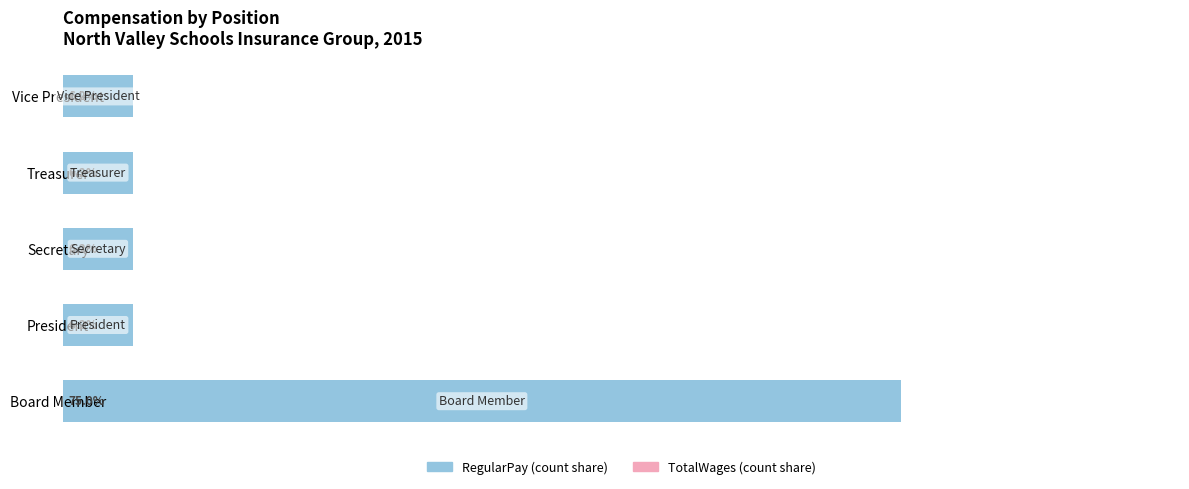

Which label corresponds to the largest value in the chart?

Board Member